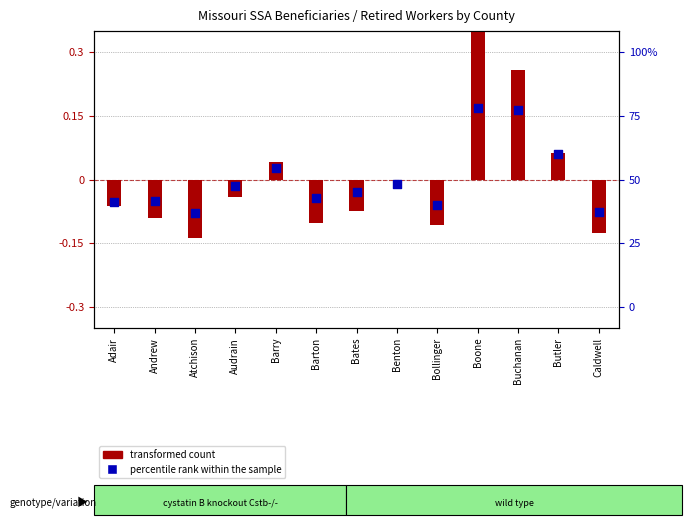

Which series has the largest total across all categories?

percentile rank within the sample